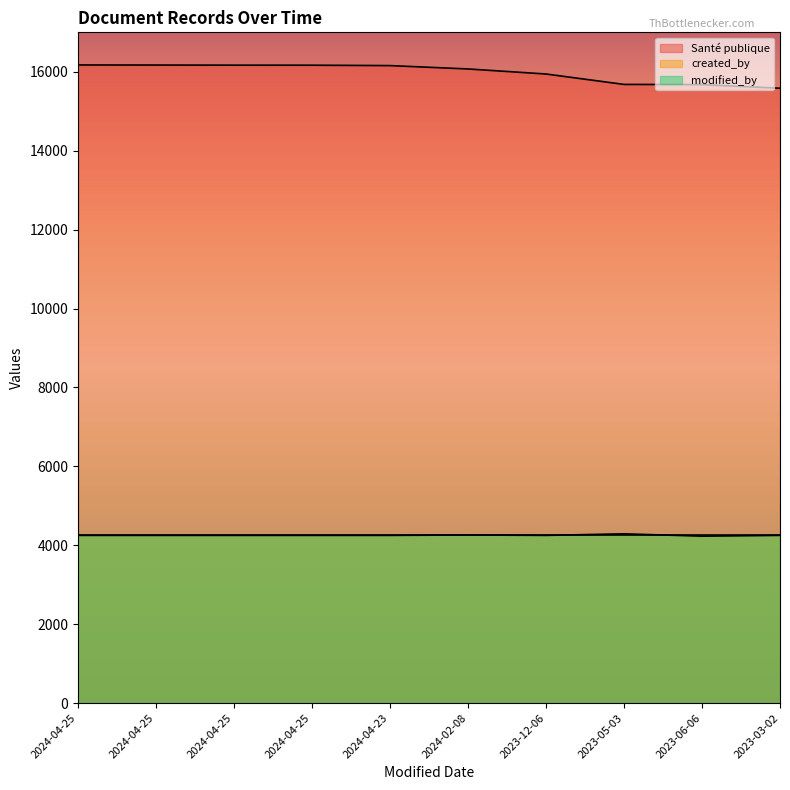

Rank the categories by created_by value from highest to lowest.

2023-05-03, 2024-02-08, 2024-04-25, 2024-04-25, 2024-04-25, 2024-04-25, 2024-04-23, 2023-12-06, 2023-03-02, 2023-06-06